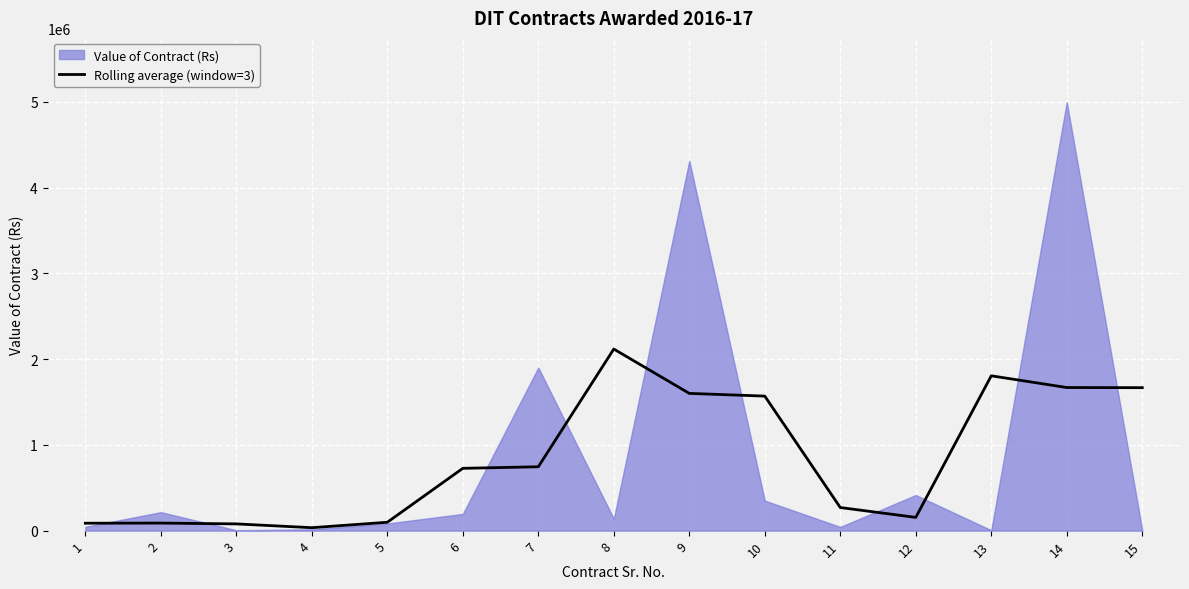

What is the sum of the values at 2 and 3?

166614.7